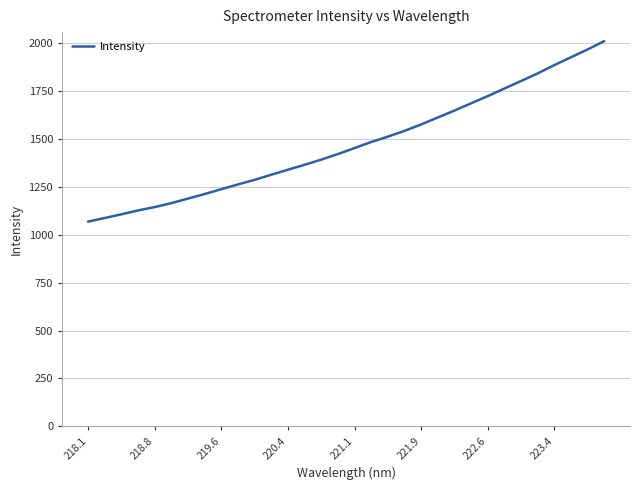

What is the difference between the maximum and minimum values?

941.2